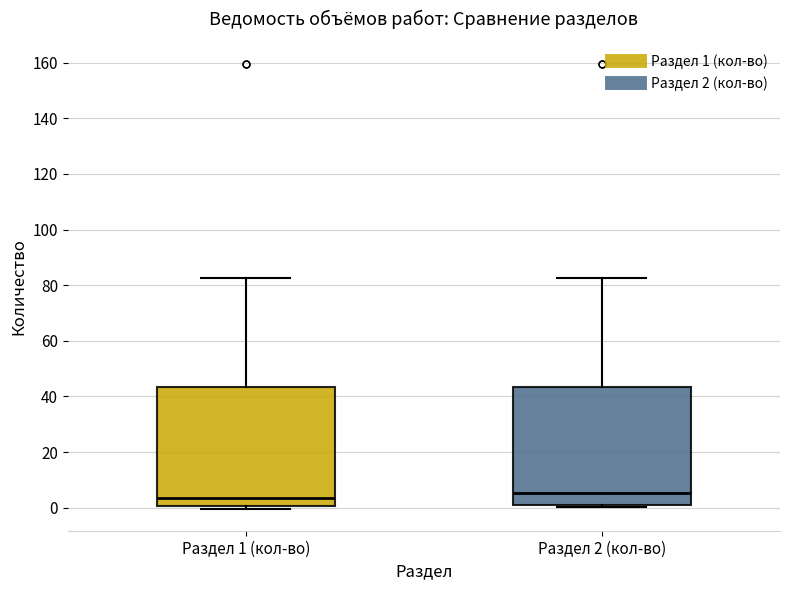

Where is the upper edge of the box for Раздел 2 (кол-во) on the y-axis? The values are not printed on the chart, so give them approximately, as read against the axis.

44